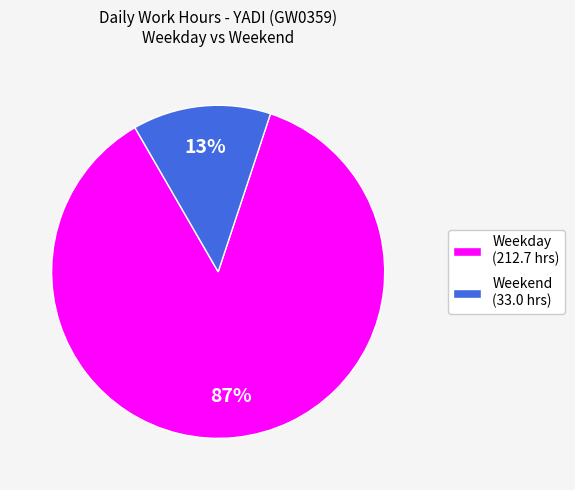

To the nearest percent, what portion does Weekday (212.7 hrs) represent?

87%